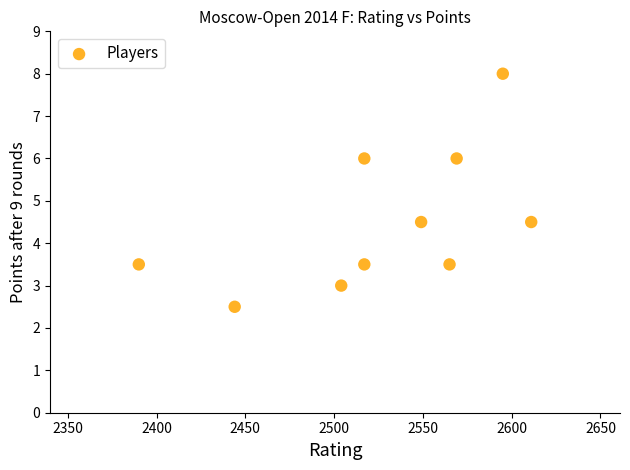

What is the average Y value?

4.5